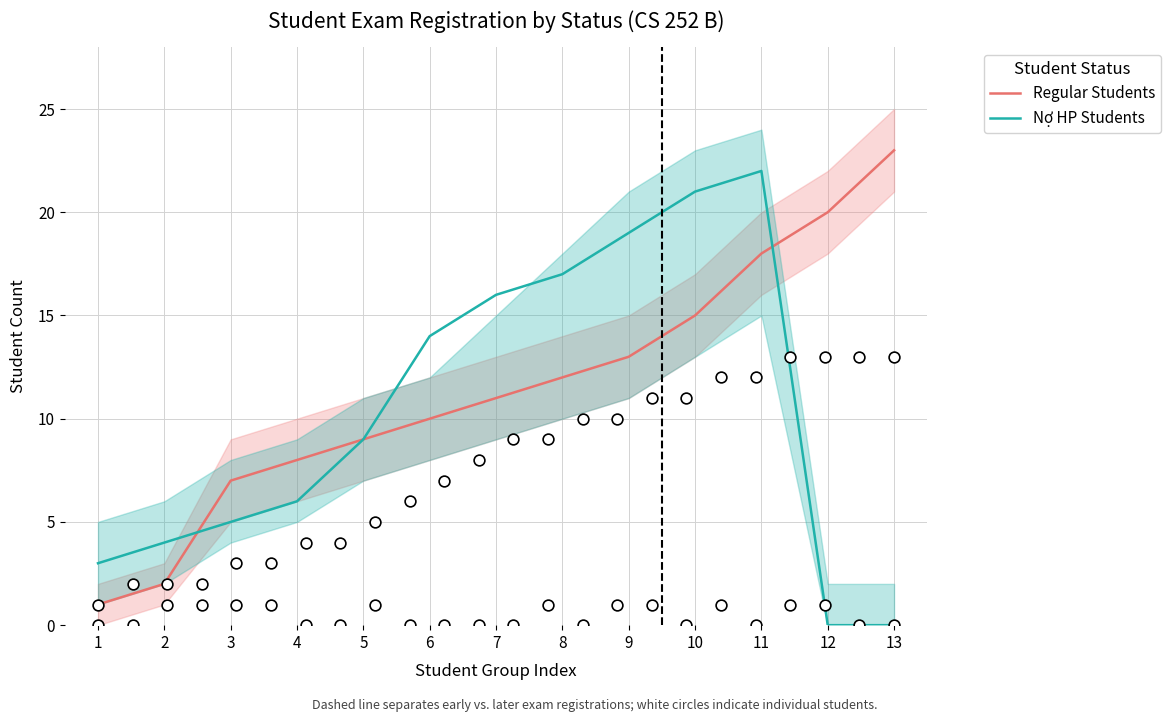

At which category is the sum across all series the highest?

11